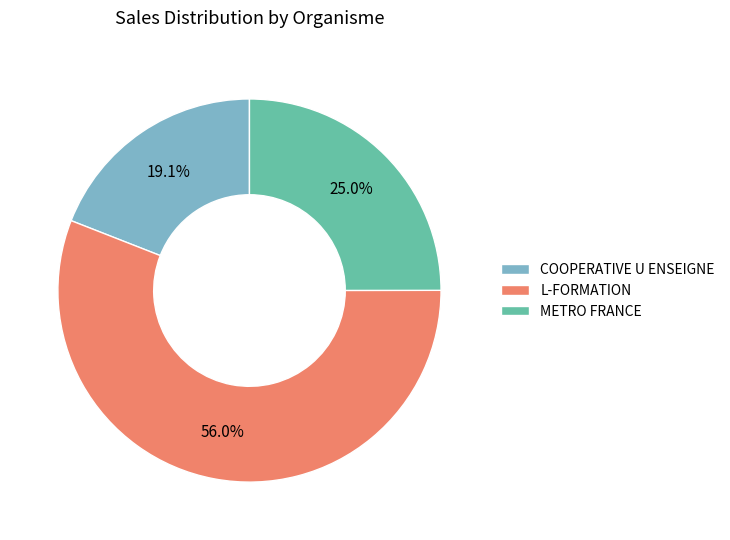

To the nearest percent, what portion does L-FORMATION represent?

56%